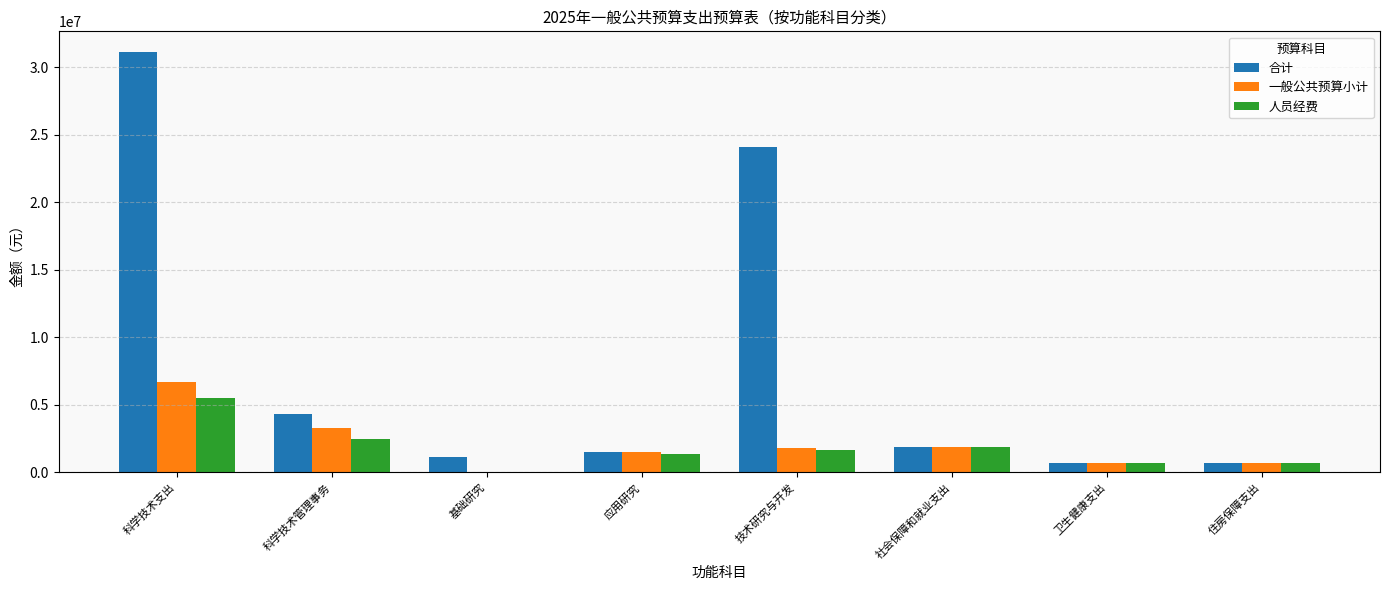

The value of 合计 at 技术研究与开发 is 24114598.9. True or false?

True